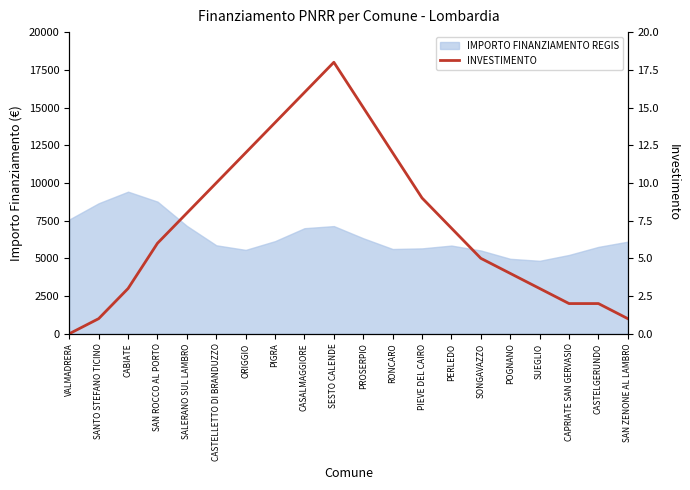

Is it true that the value at CAPRIATE SAN GERVASIO is 2?

True